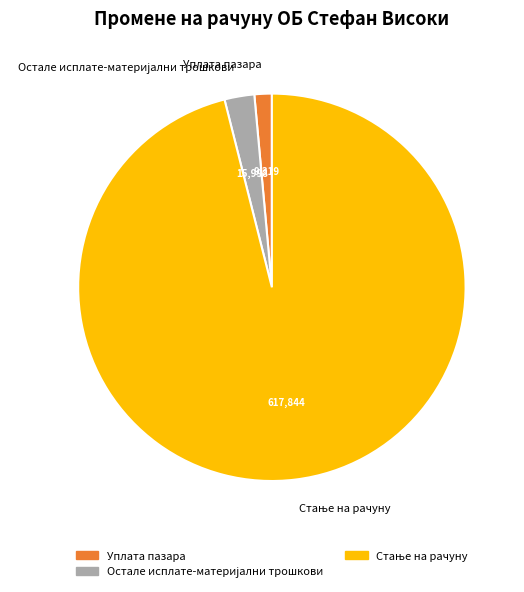

True or false: Уплата пазара accounts for 1% of the total.

True